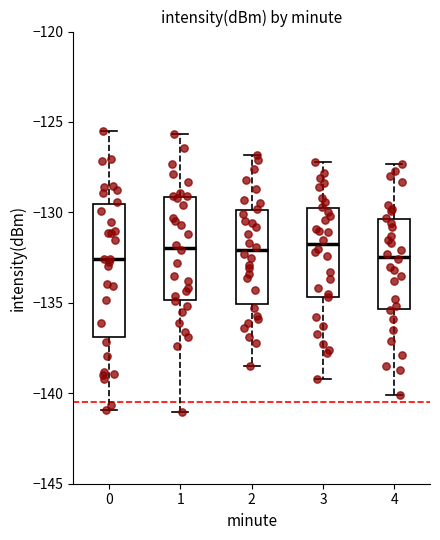

Reading left to right, read every box against the y-axis: the position of its median line, the range the box covers, and the ends of its whiskers. The values are not printed on the chart, so give them approximately, as read against the axis.

0: median -132.5, box -137.0 to -129.5, whiskers -141.0 to -125.5
1: median -132.0, box -135.0 to -129.0, whiskers -141.0 to -125.5
2: median -132.0, box -135.0 to -130.0, whiskers -138.5 to -127.0
3: median -131.5, box -134.5 to -130.0, whiskers -139.0 to -127.0
4: median -132.5, box -135.5 to -130.5, whiskers -140.0 to -127.5